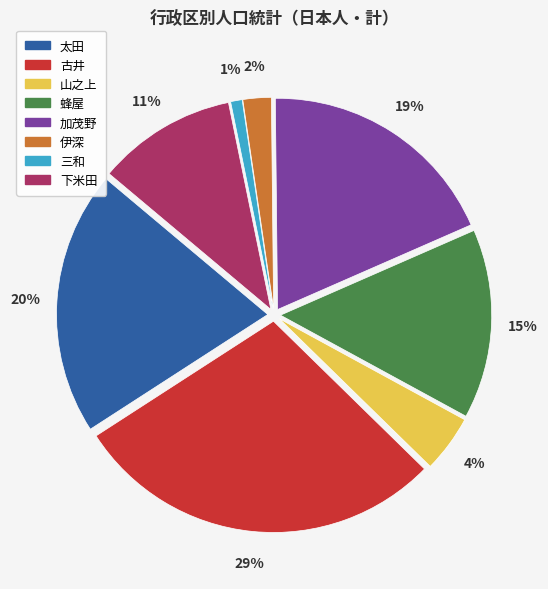

How many segments does this pie chart have?

8